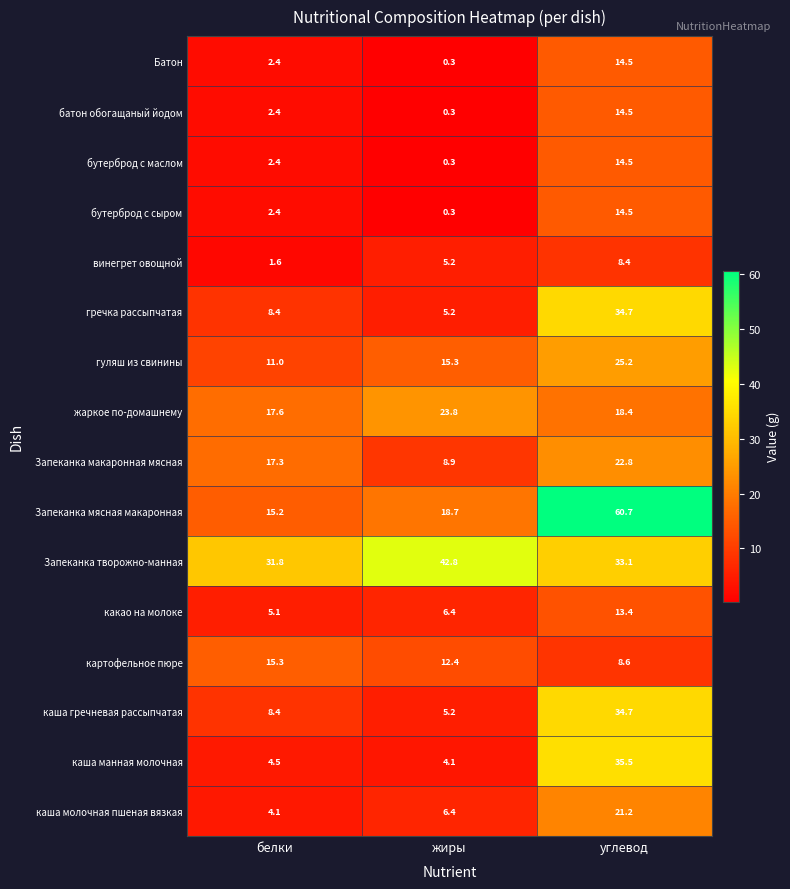

What is the difference between the highest and lowest values at белки?

30.2